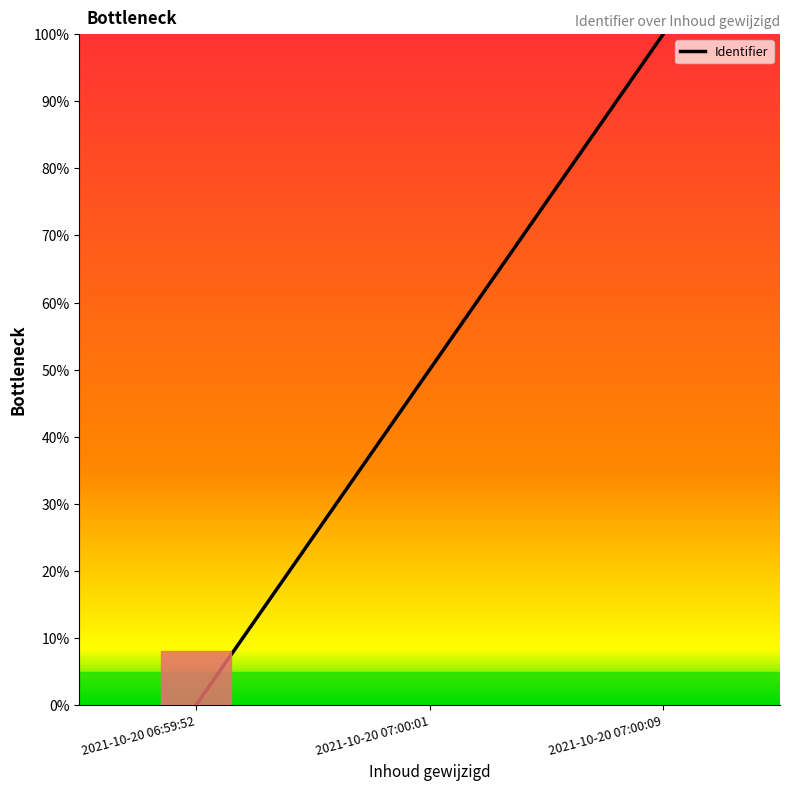

Reading left to right, what are all the values shown in this chart?

0	50	100